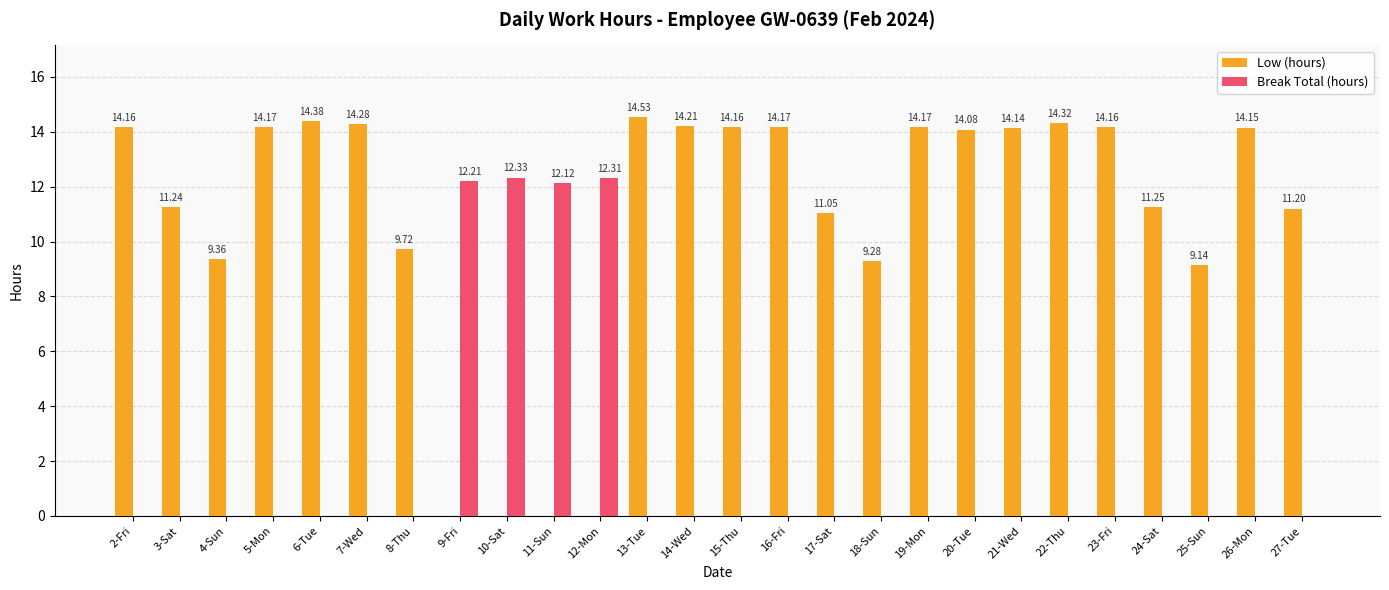

What is the sum of all Break Total (hours) values?

49.0